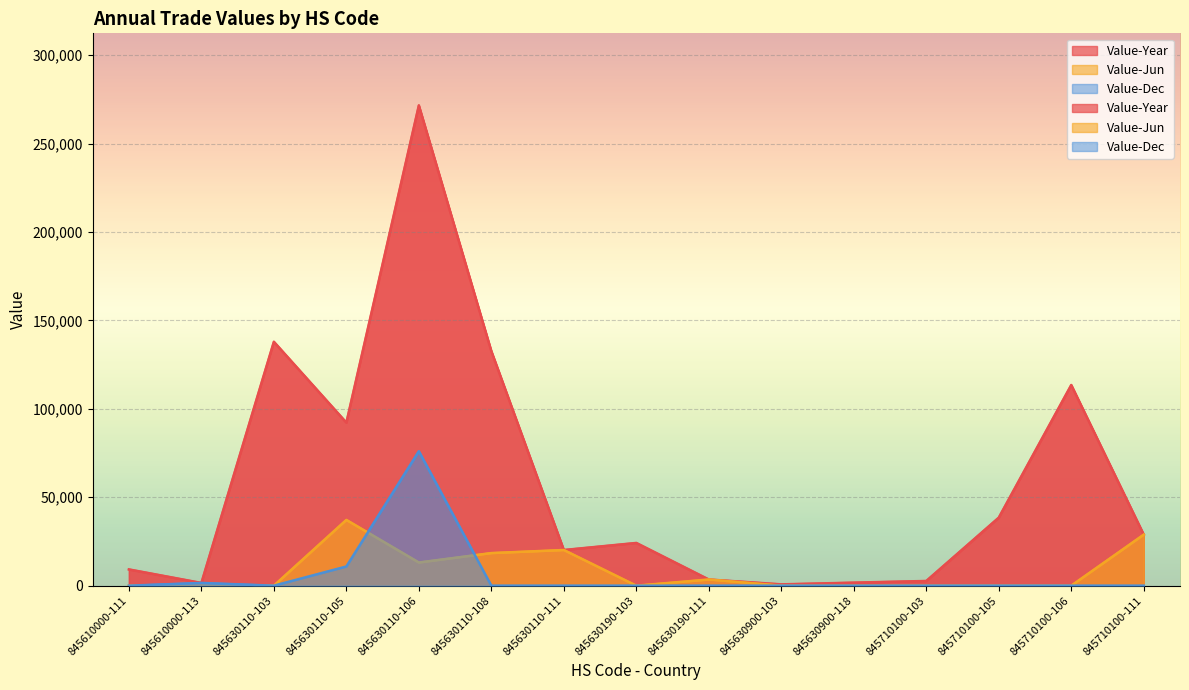

True or false: Value-Dec has a value of 20926 at 845630110-106.

False